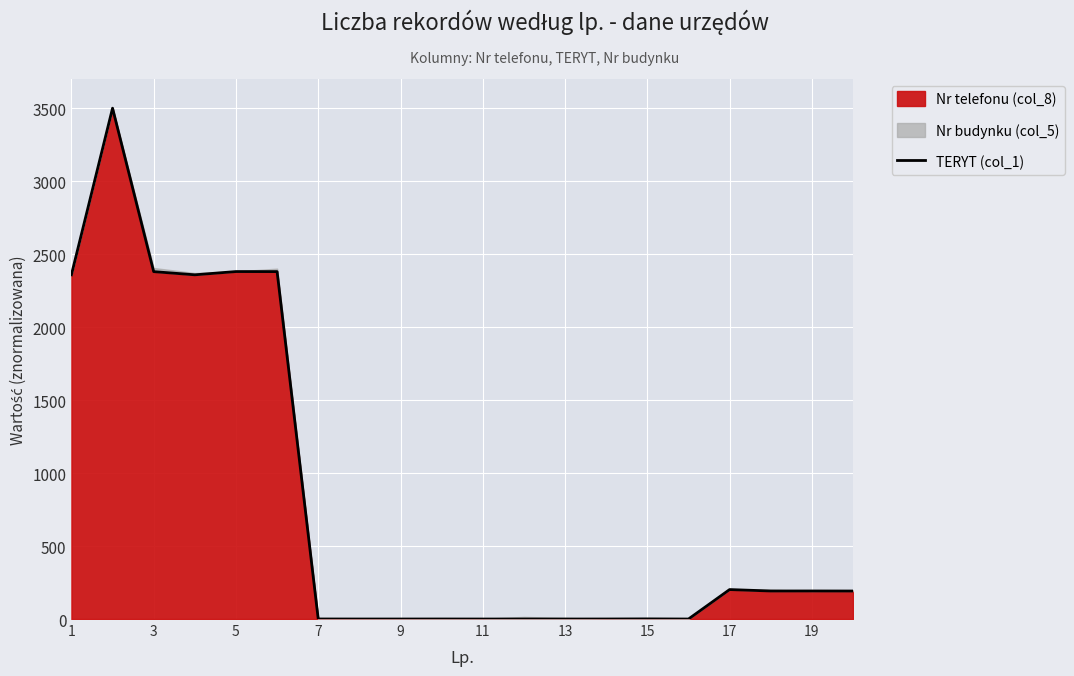

Between 3 and 13, which is larger?

3